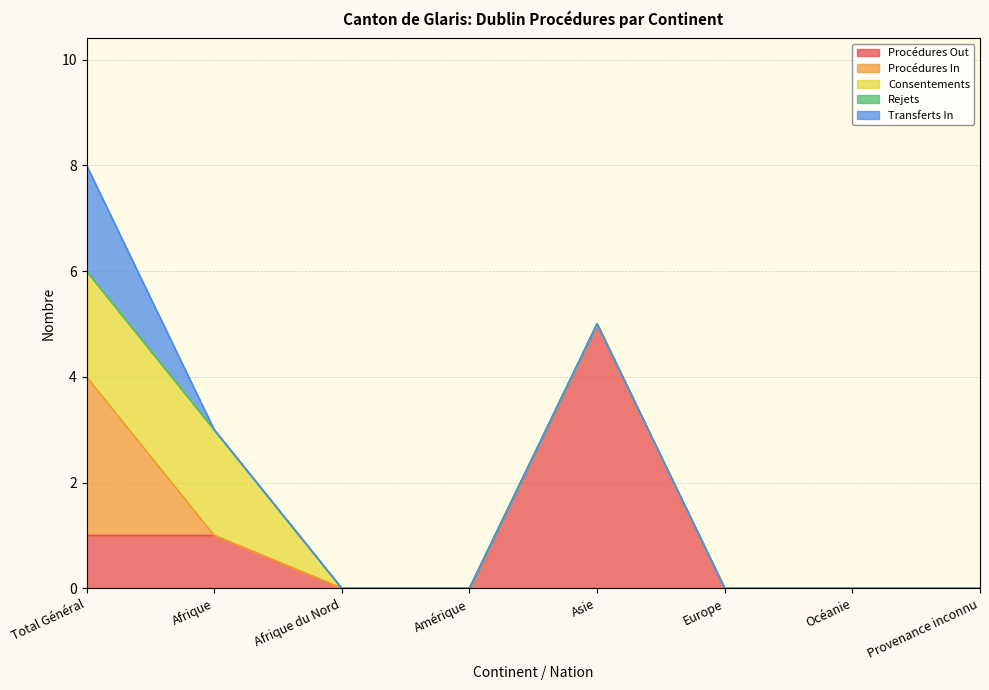

Reading left to right, list all the values displayed in this chart.

Procédures Out: 1	1	0	0	5	0	0	0
Procédures In: 3	0	0	0	0	0	0	0
Consentements: 2	2	0	0	0	0	0	0
Rejets: 0	0	0	0	0	0	0	0
Transferts In: 2	0	0	0	0	0	0	0